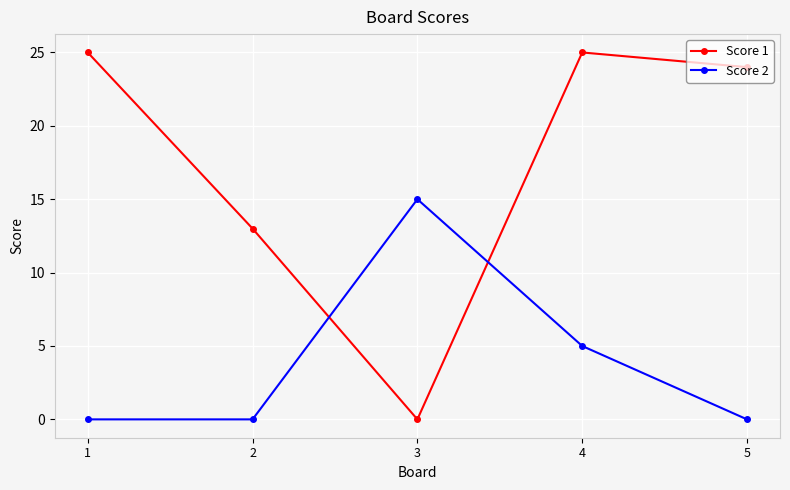

At which label does Score 1 reach its minimum?

3